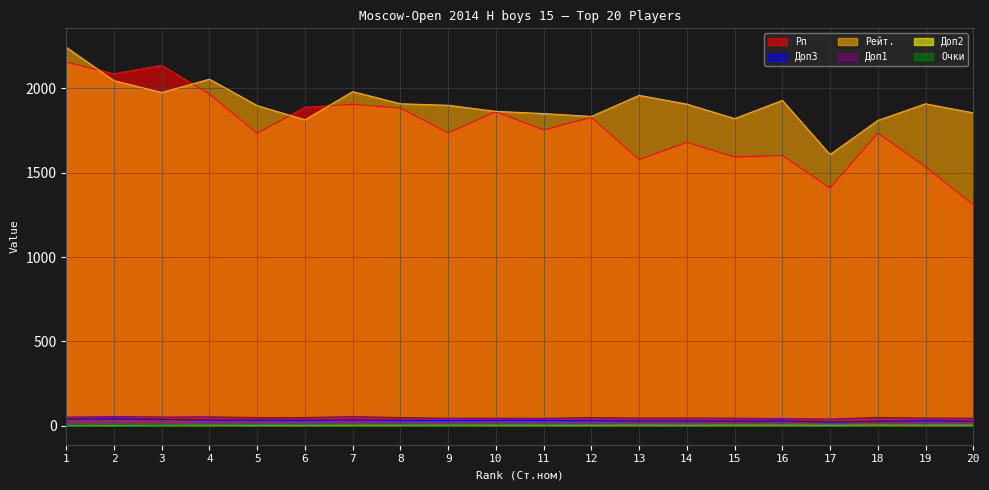

Which series has the largest total across all categories?

Рейт.